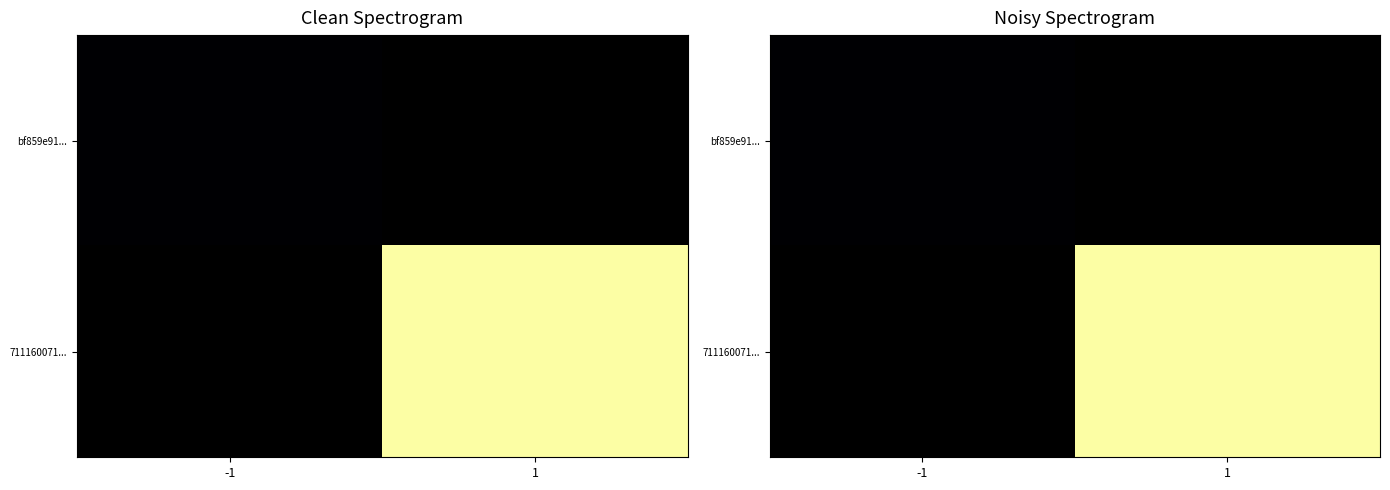

List the labels in order of 711160071... value, smallest first.

-1, 1